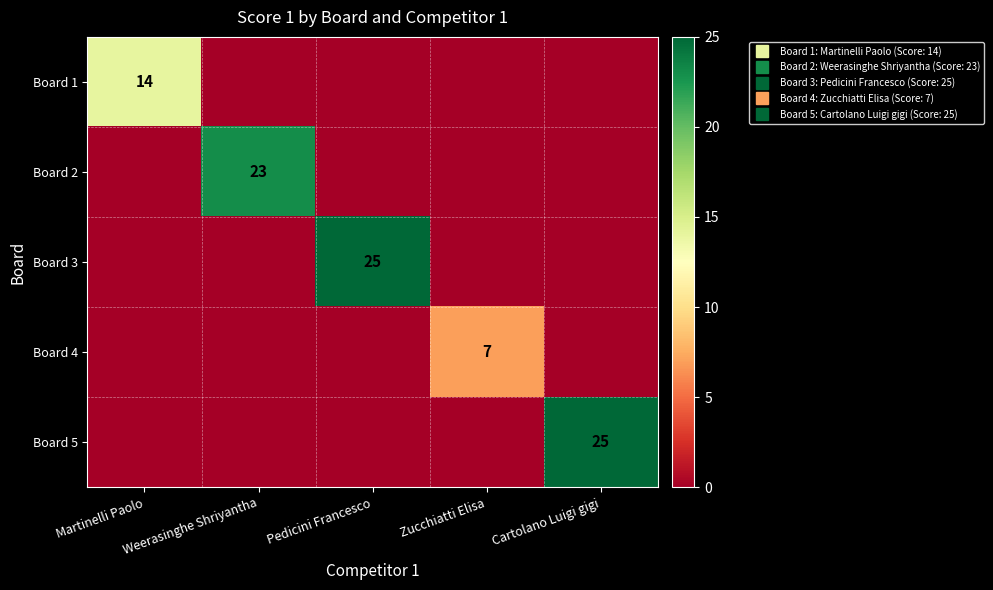

Rank the categories by Board 5 value from highest to lowest.

Cartolano Luigi gigi, Martinelli Paolo, Weerasinghe Shriyantha, Pedicini Francesco, Zucchiatti Elisa